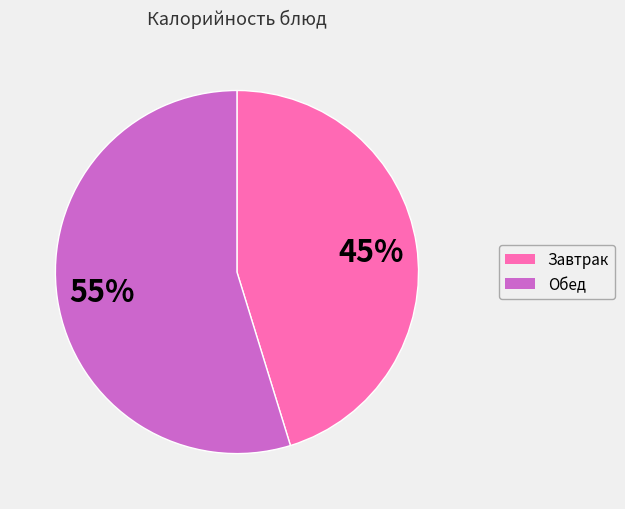

Does Завтрак account for over 50% of the chart?

No